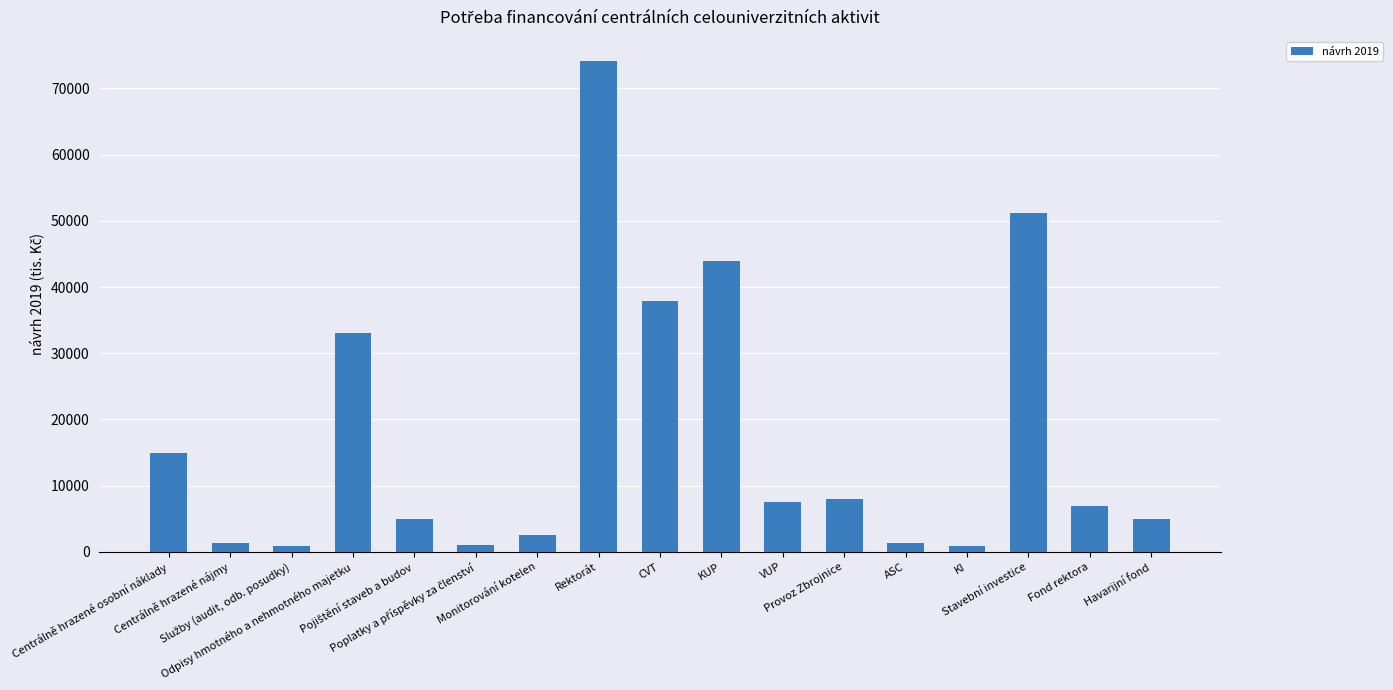

What is the greatest value displayed?

74075